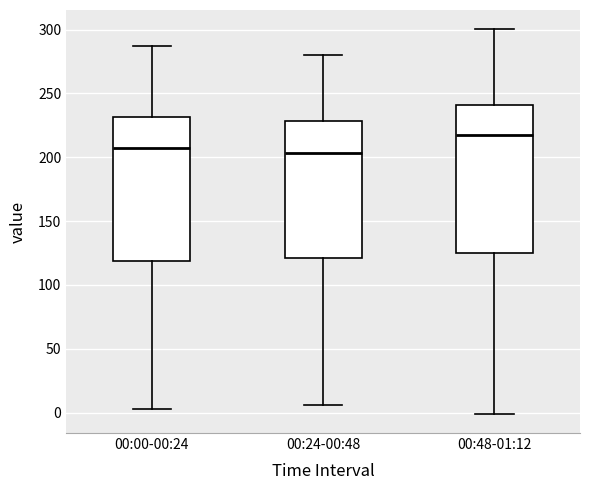

Reading left to right, transcribe this box plot: for each box, give where its median line is, the range the box spans, and where its two whiskers end, as read against the y-axis. The values are not printed on the chart, so give them approximately, as read against the axis.

00:00-00:24: median 210, box 120 to 230, whiskers 5 to 285
00:24-00:48: median 205, box 120 to 230, whiskers 5 to 280
00:48-01:12: median 220, box 125 to 240, whiskers 0 to 300